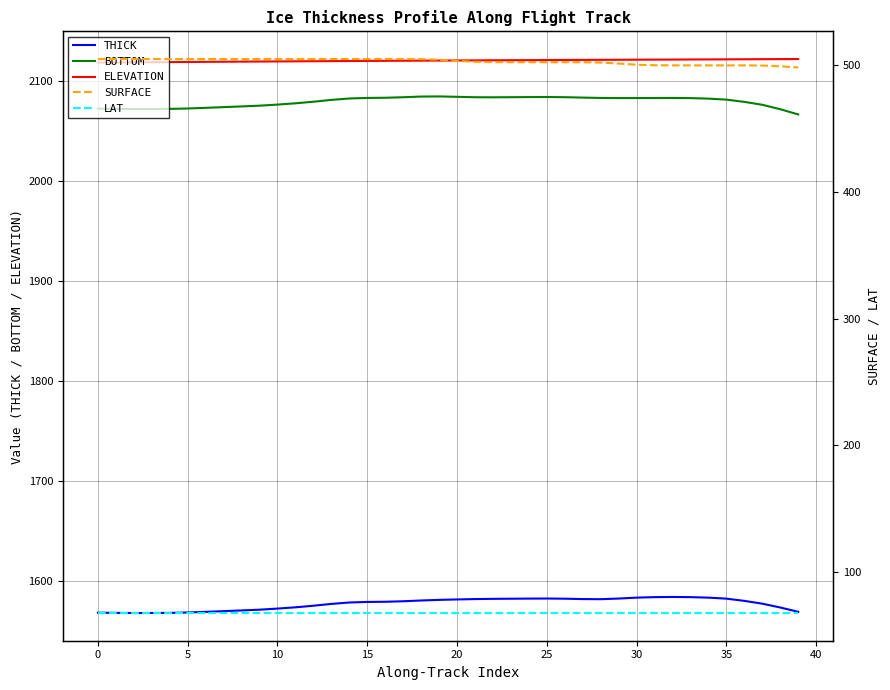

At which category is the sum across all series the highest?

19